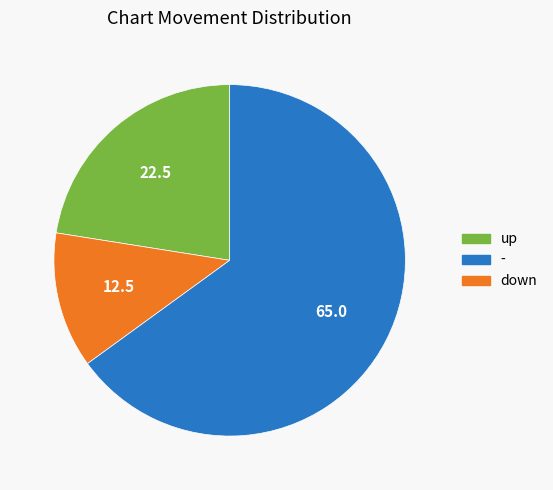

Is there a majority slice in this chart?

Yes